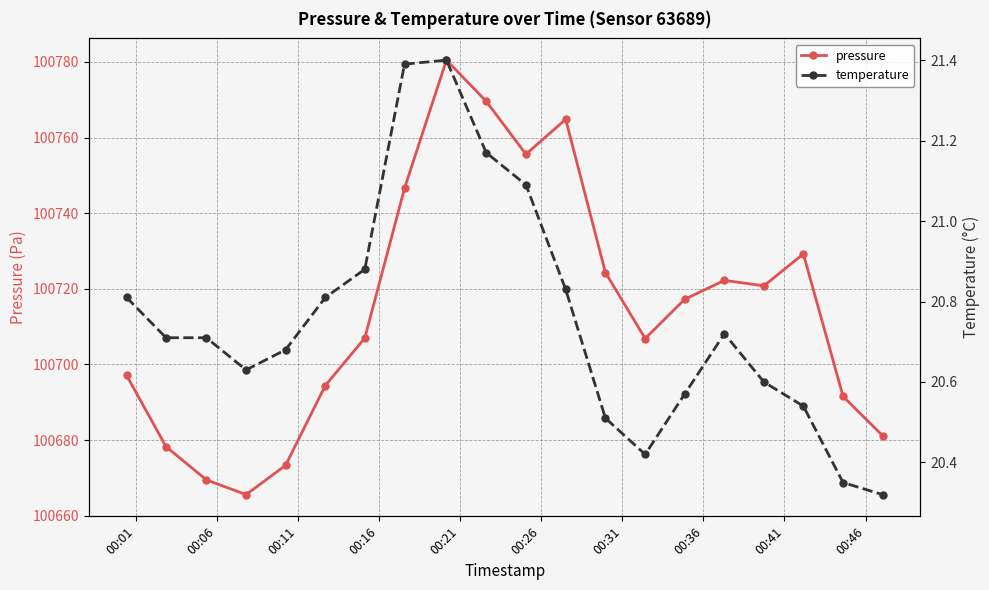

What is the value of the pressure point at the 12th from the left?

100764.8